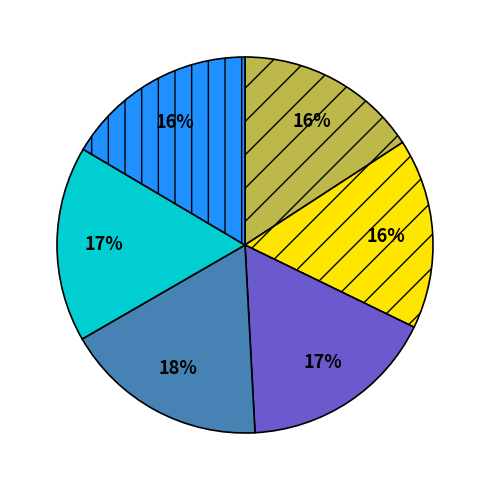

Does any single category account for the majority?

No